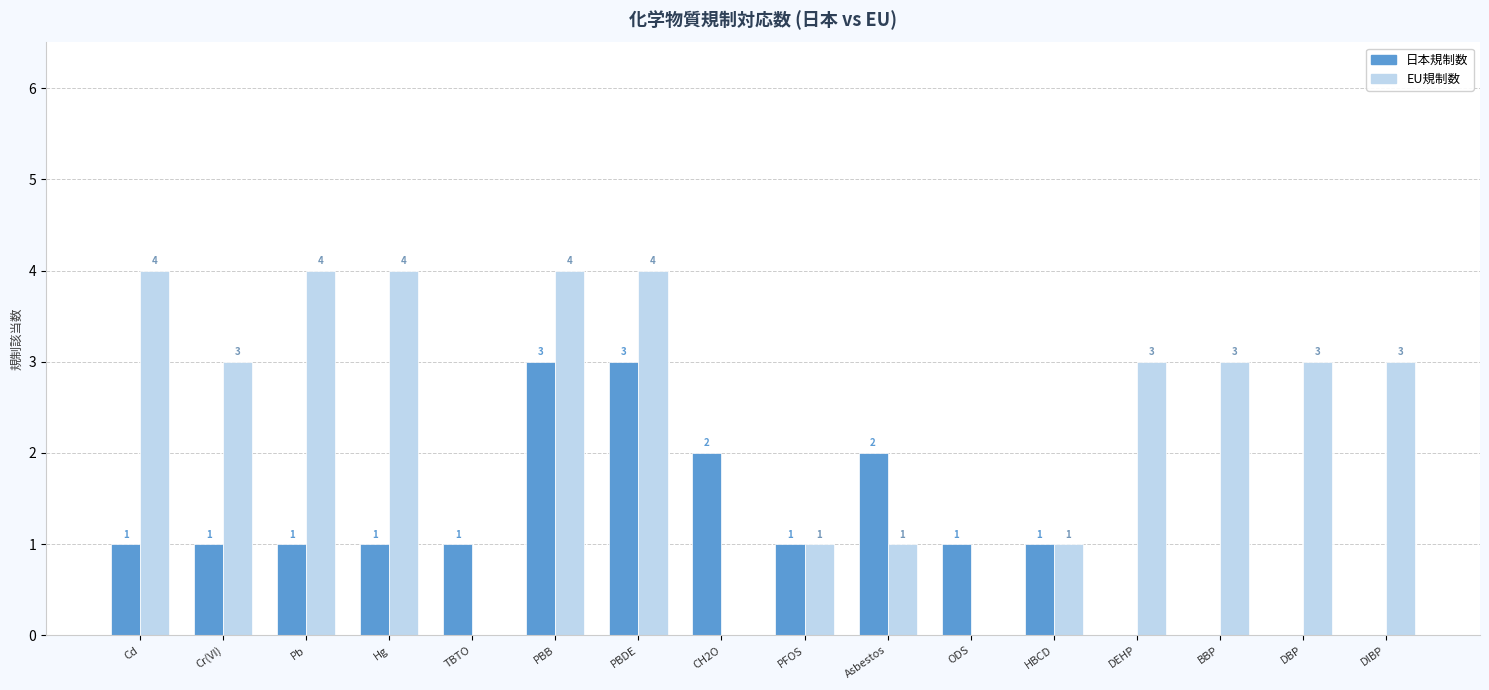

What are all the series names shown in the legend?

日本規制数, EU規制数